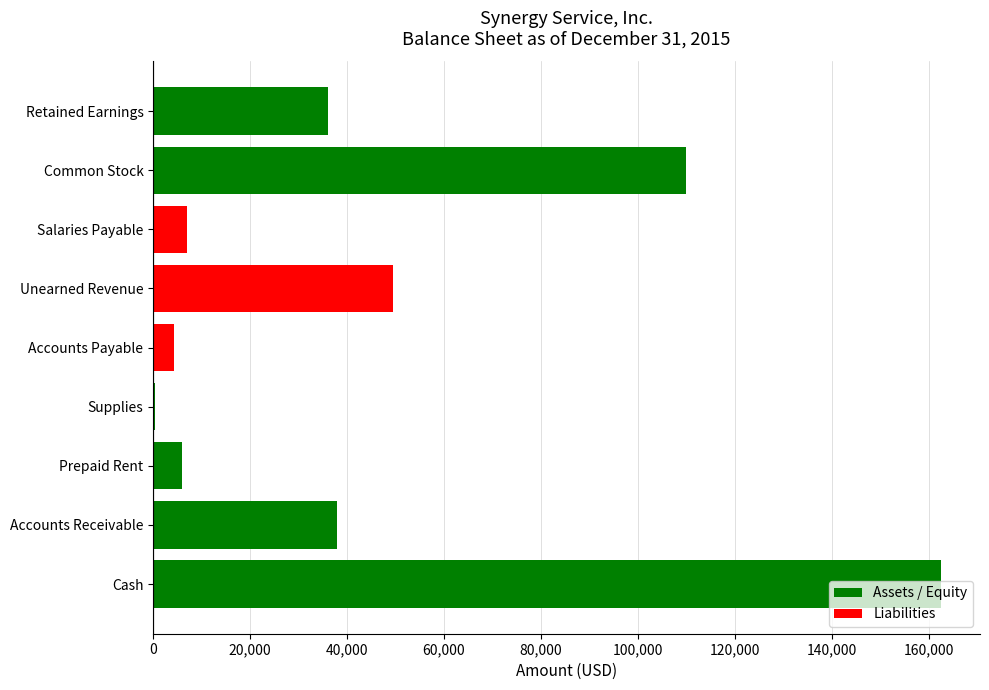

How many series are shown in this chart?

1